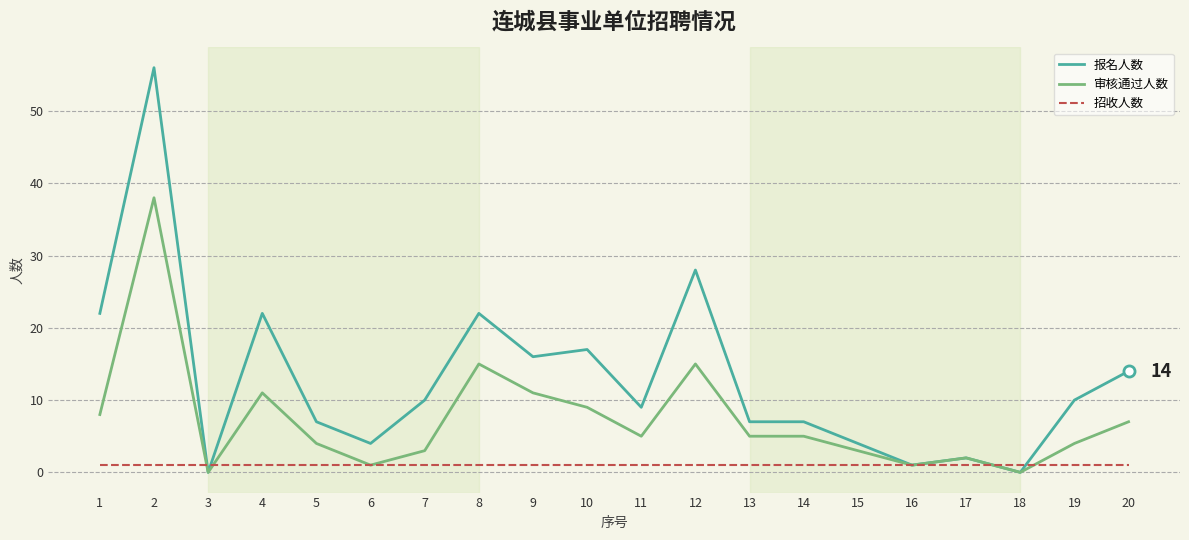

What is the maximum value shown in the chart?

56